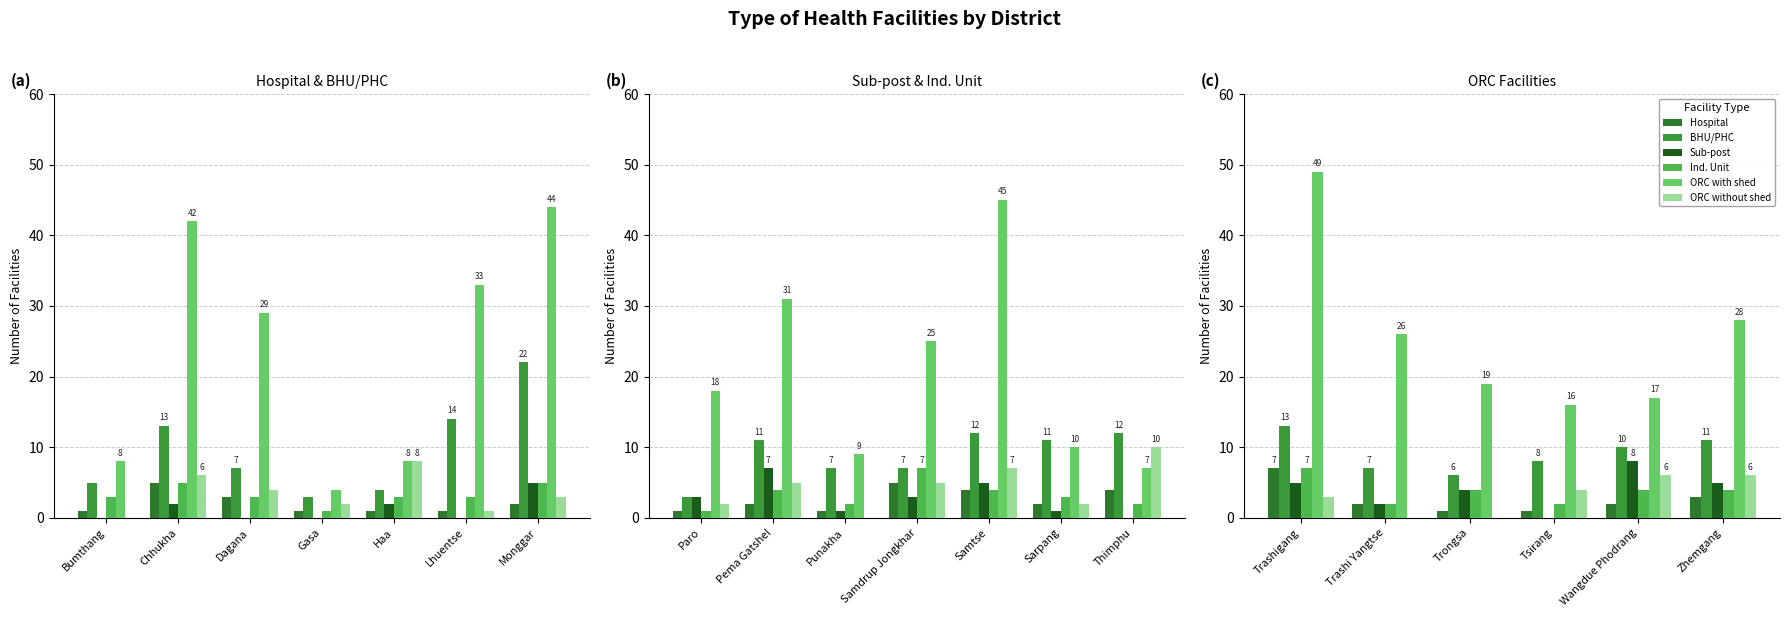

Are the bars grouped side by side (vs. stacked)?

Yes